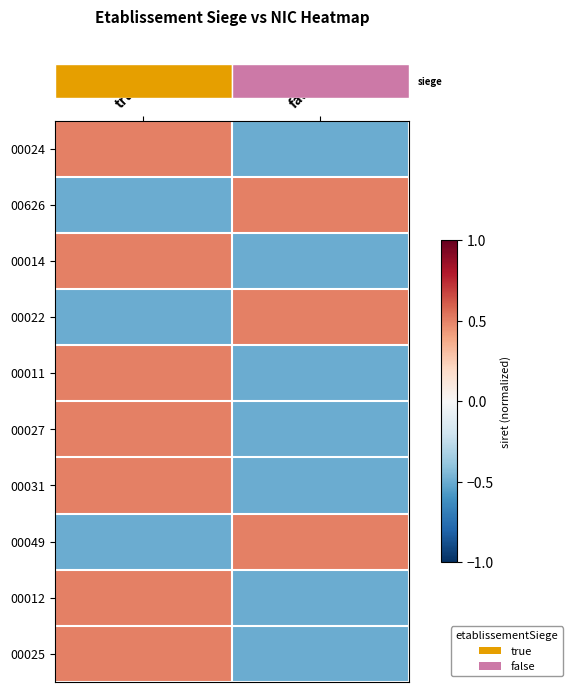

Which has a higher value, false or true?

true